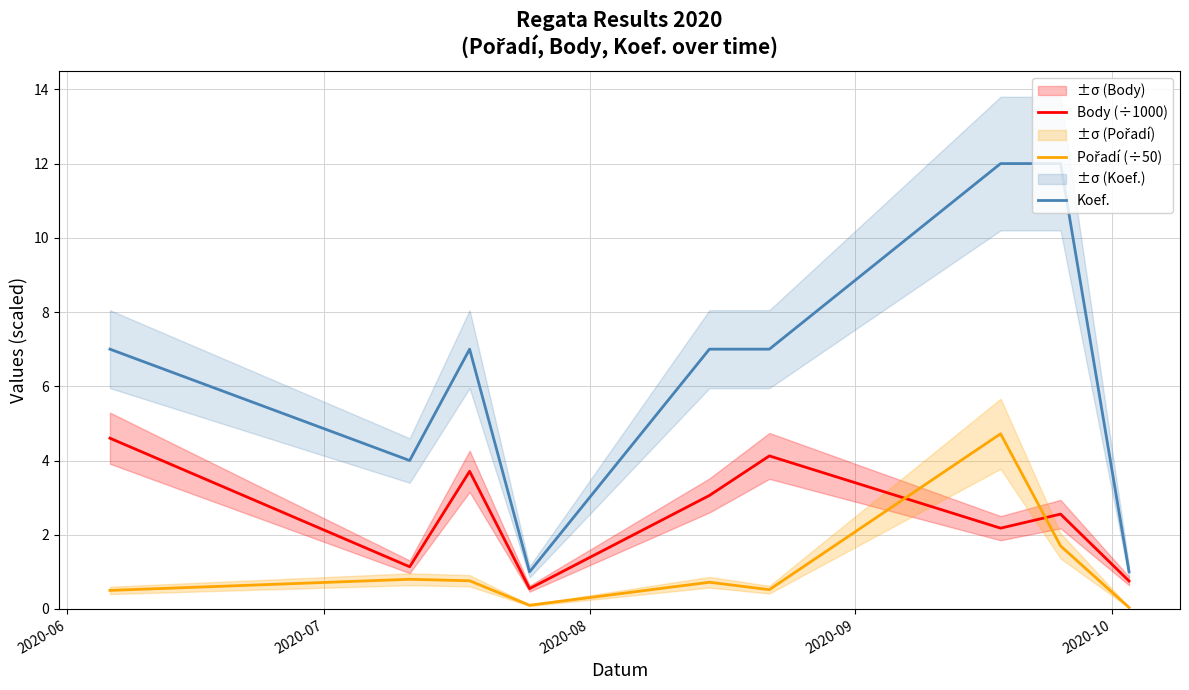

How many data points in Body (÷1000) are less than 2?

3